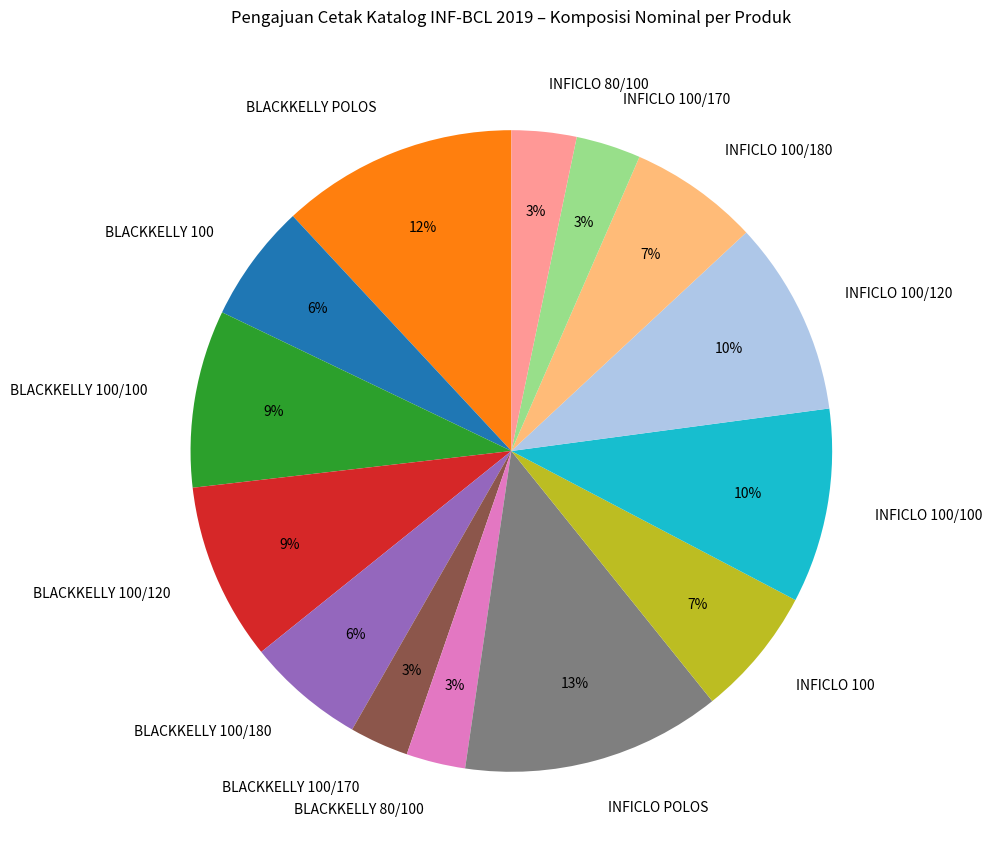

Which slice is the largest?

INFICLO POLOS